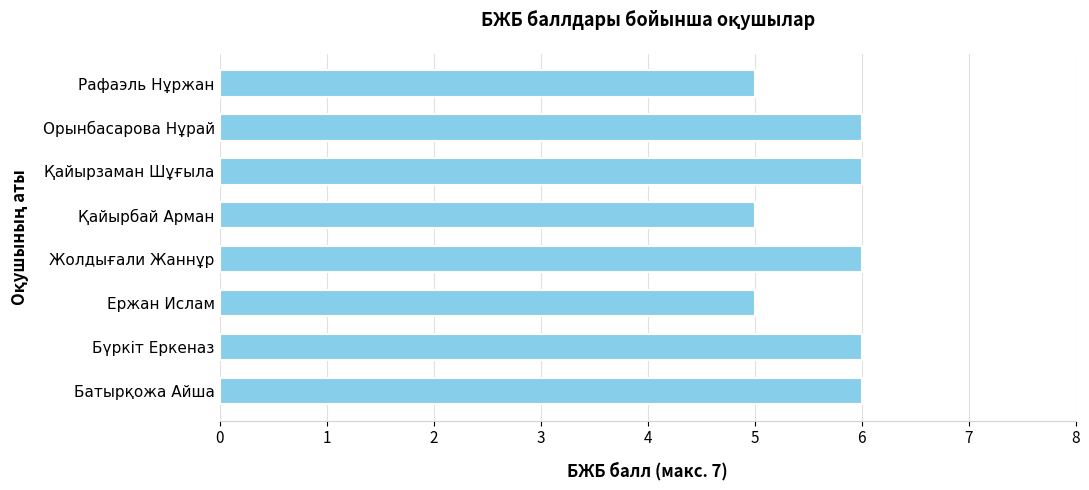

Between Жолдығали Жаннұр and Қайырбай Арман, which is larger?

Жолдығали Жаннұр